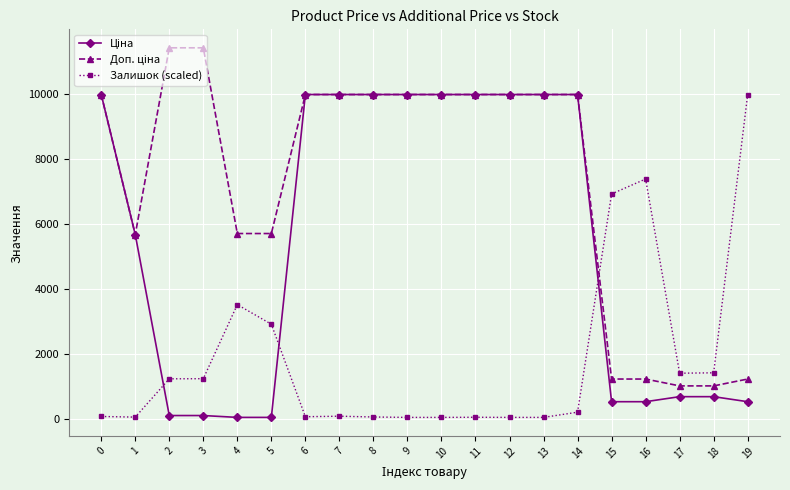

What is the maximum value shown in the chart?

11410.0